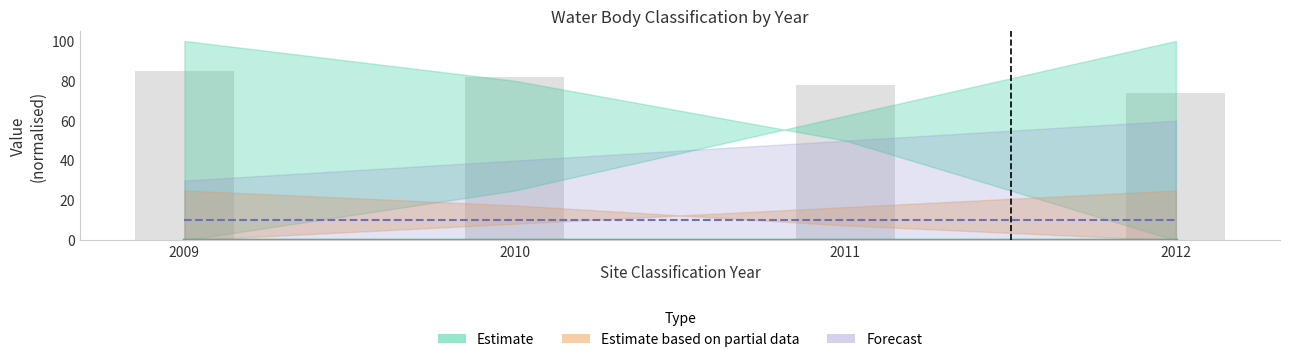

Which category has the lowest value across all series?

2009